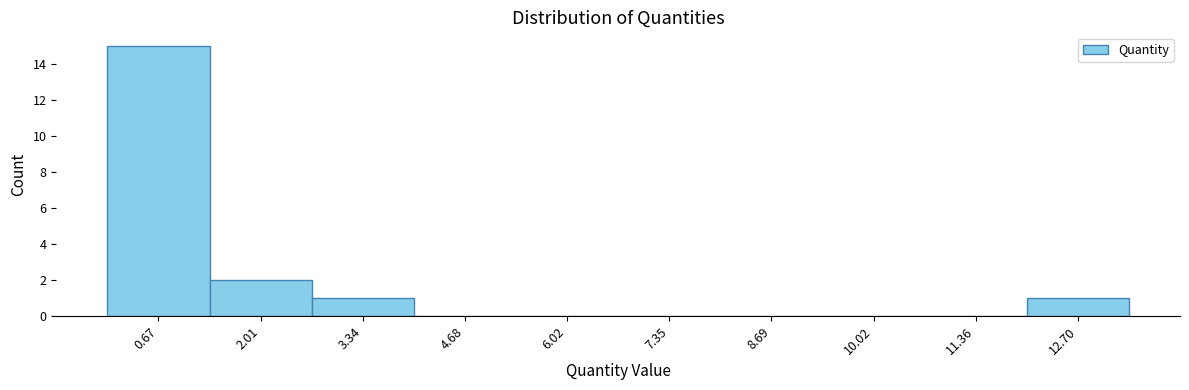

Reading left to right, transcribe this chart: for each bar, give the range it covers on the x-axis and its height. Neither the bar edges nor the heights are printed on the chart, so give them approximately, as read against the axes.

0.0 to 1.4: 15
1.4 to 2.6: 2
2.6 to 4.0: 1
4.0 to 5.4: 0
5.4 to 6.6: 0
6.6 to 8.0: 0
8.0 to 9.4: 0
9.4 to 10.6: 0
10.6 to 12.0: 0
12.0 to 13.4: 1